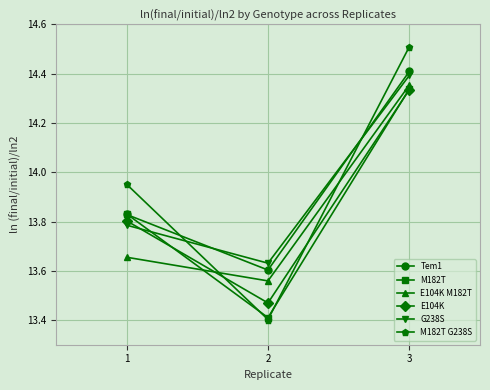

Rank the categories by E104K value from lowest to highest.

2, 1, 3